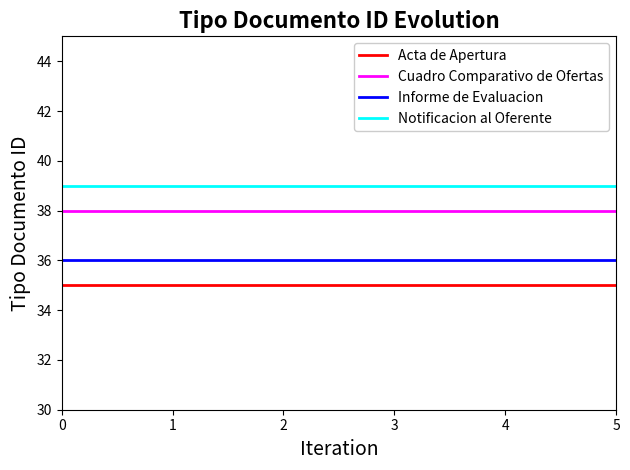

Does the chart display data point markers on the line(s)?

No